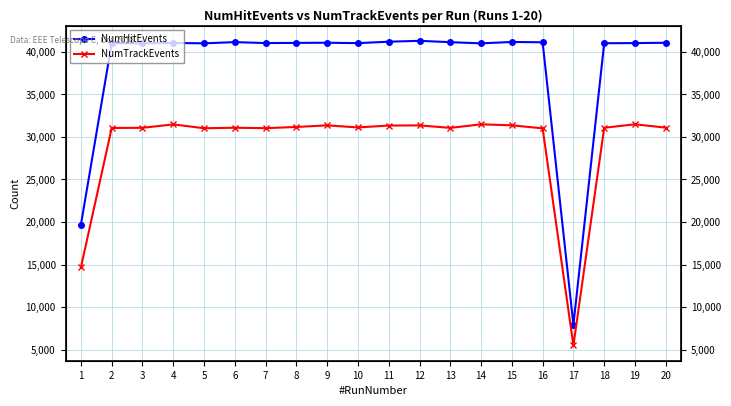

What is the greatest value displayed?

41294